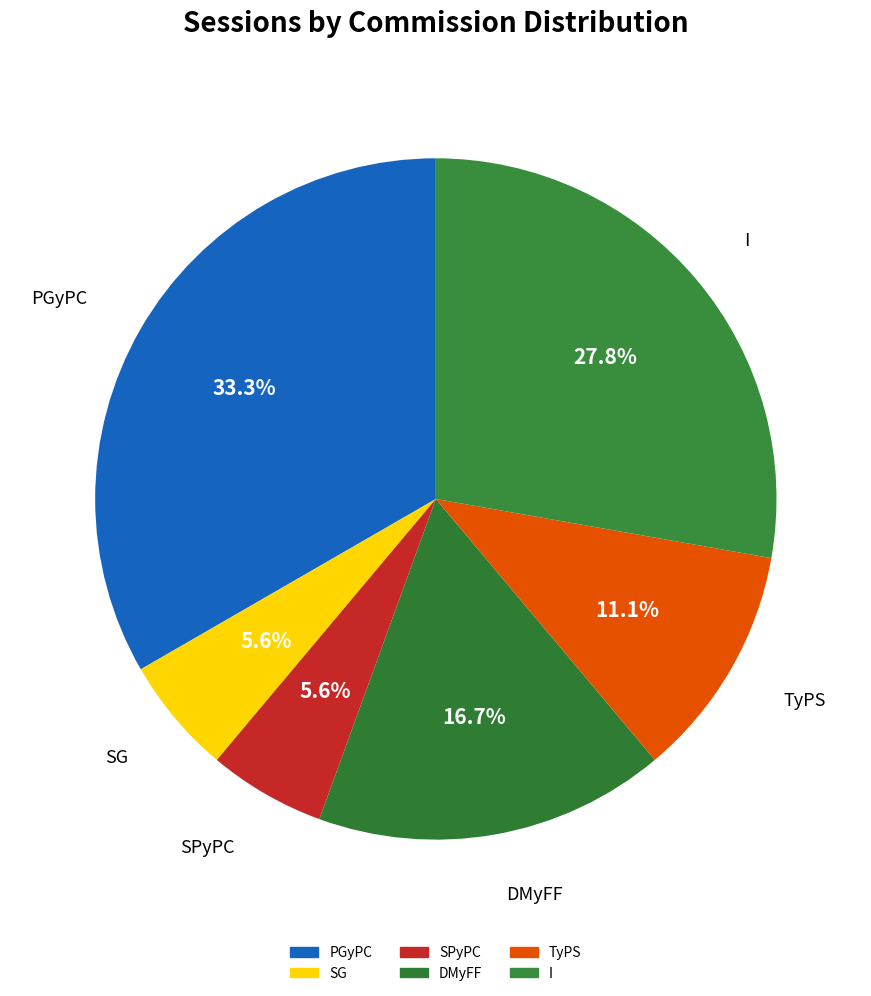

What is the smallest slice in the pie chart?

SG